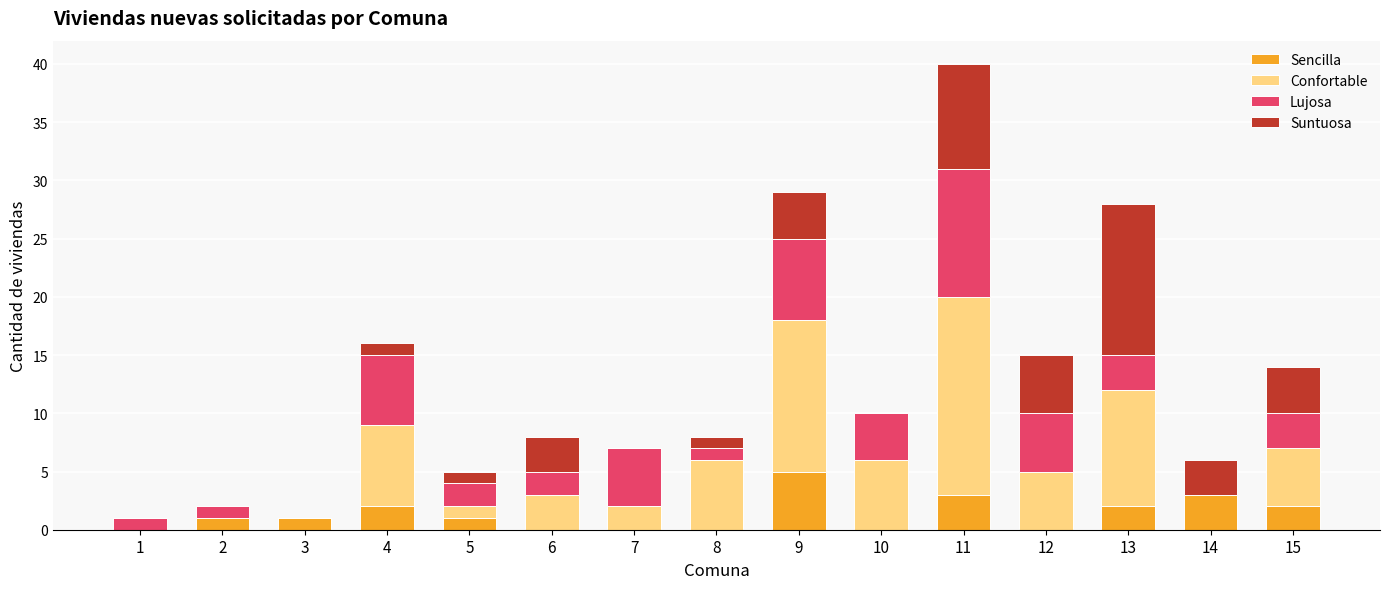

At which label does Sencilla reach its peak?

9